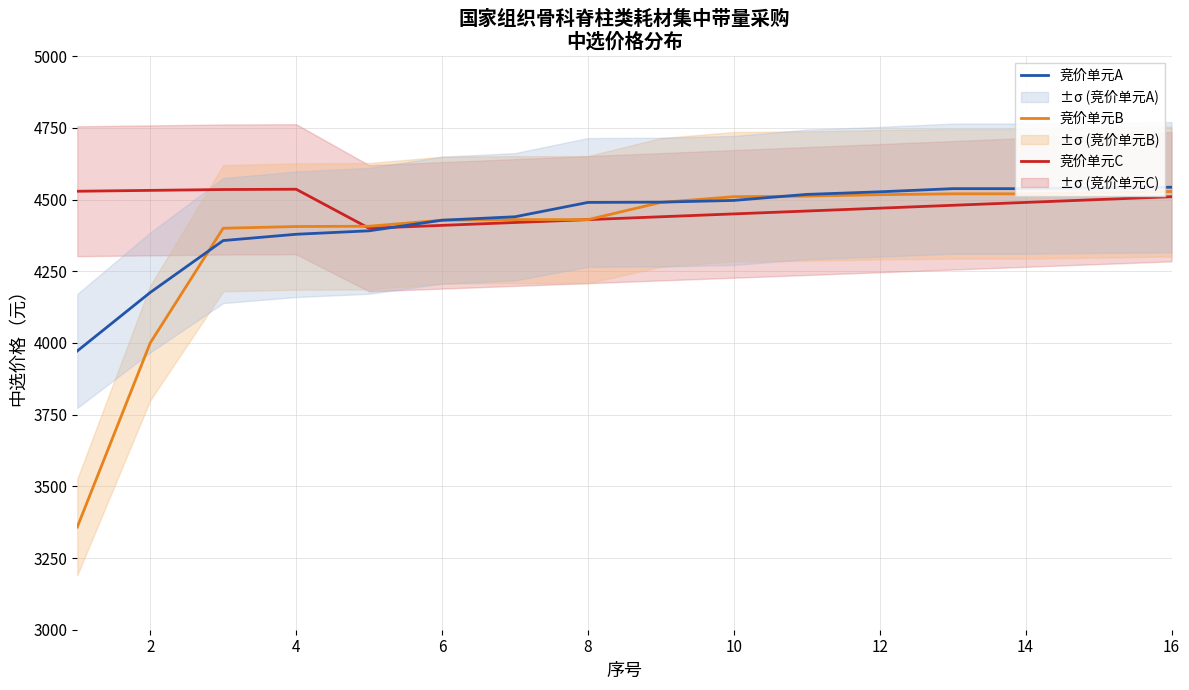

At how many categories does at least one series exceed 4472?

13